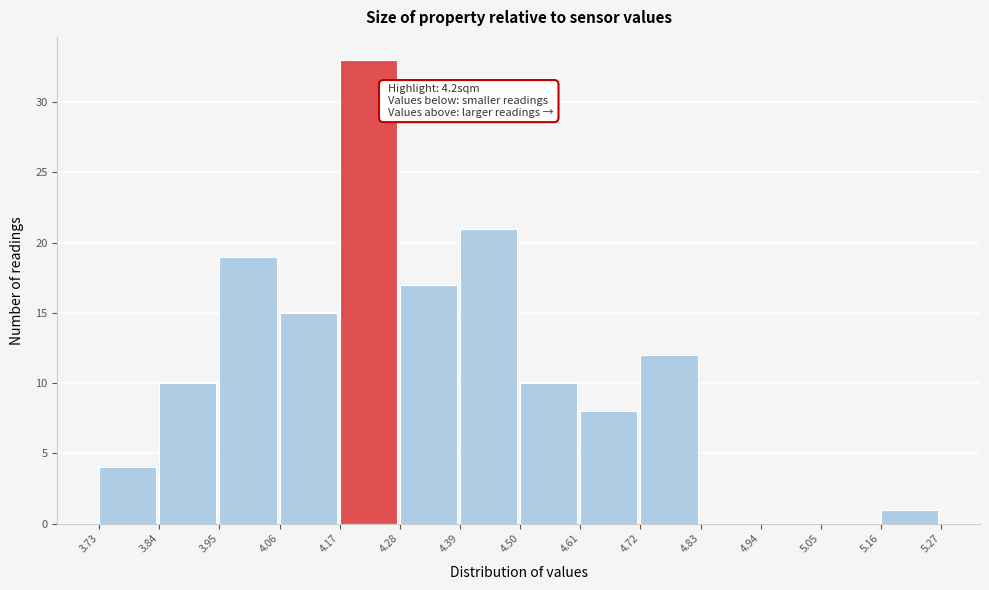

Which range on the x-axis has the tallest bar?

4.17 to 4.28